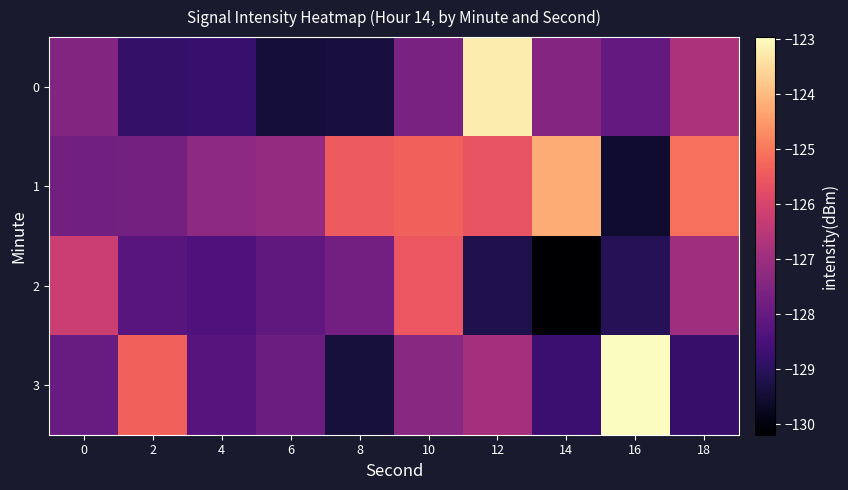

Rank the series by their maximum value, from lowest to highest.

2, 1, 0, 3